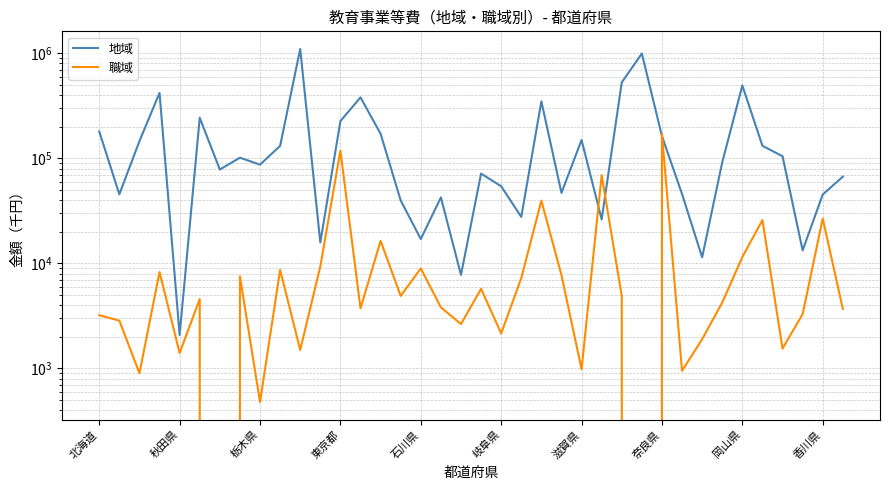

Reading left to right, extract all data points from this chart.

地域: 180030	45437	145706	419548	2083	243031	78224	101412	87079	131385	1098539	15808	226089	380256	171228	39691	17059	42471	7769	71595	54178	27684	348308	46879	149476	26214	527696	995344	162610	45696	11422	91543	493530	131558	104699	13293	45205	66923
職域: 3212	2849	900	8267	1402	4572	0	7533	479	8668	1499	9349	118193	3735	16372	4901	8956	3817	2645	5726	2153	7245	39537	7711	984	69179	4891	0	171280	949	1899	4232	11494	25834	1546	3286	26705	3688